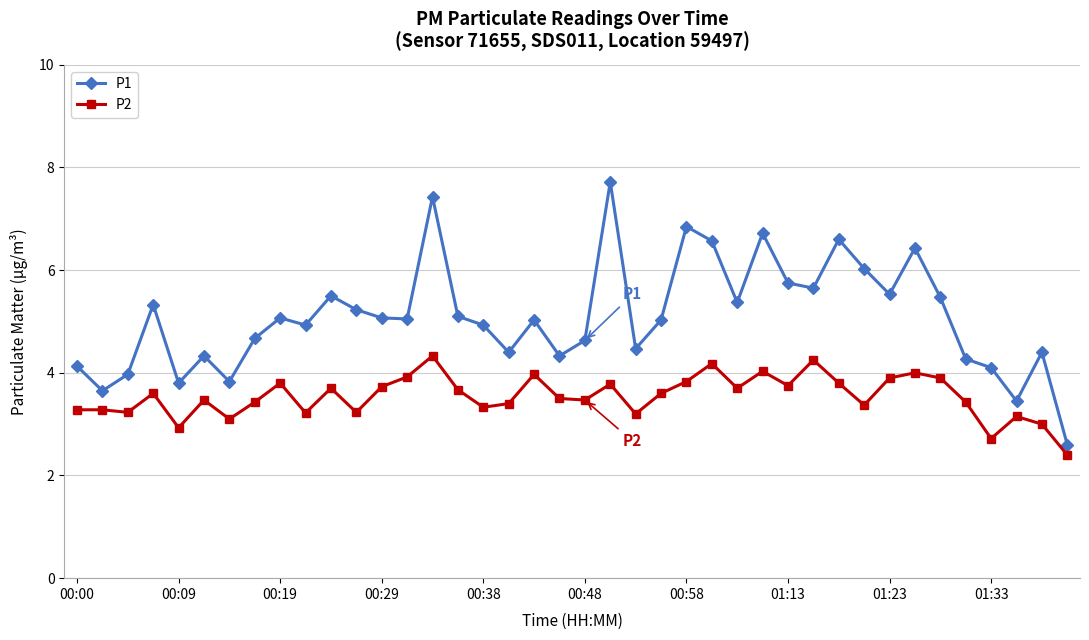

True or false: P1 and P2 cross at least once.

False